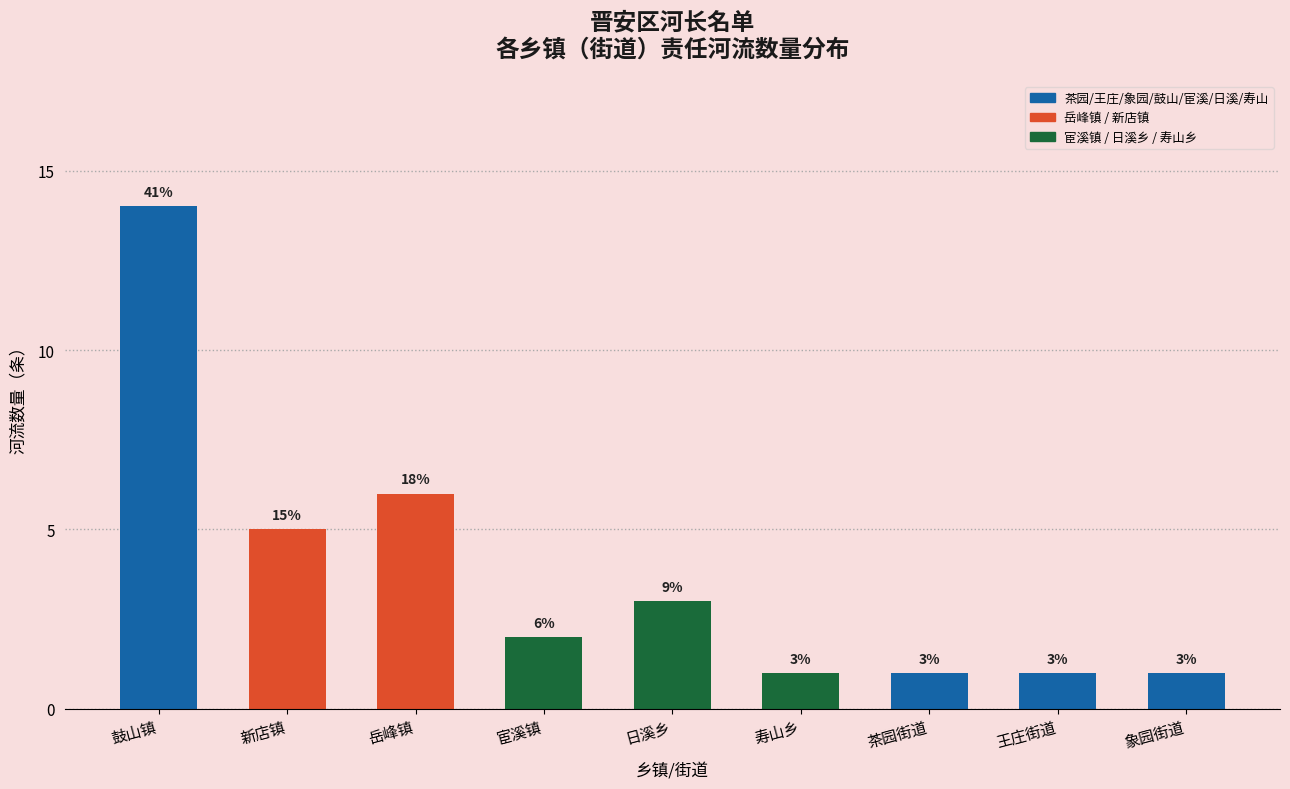

Reading left to right, transcribe all the data shown in this chart.

14	5	6	2	3	1	1	1	1